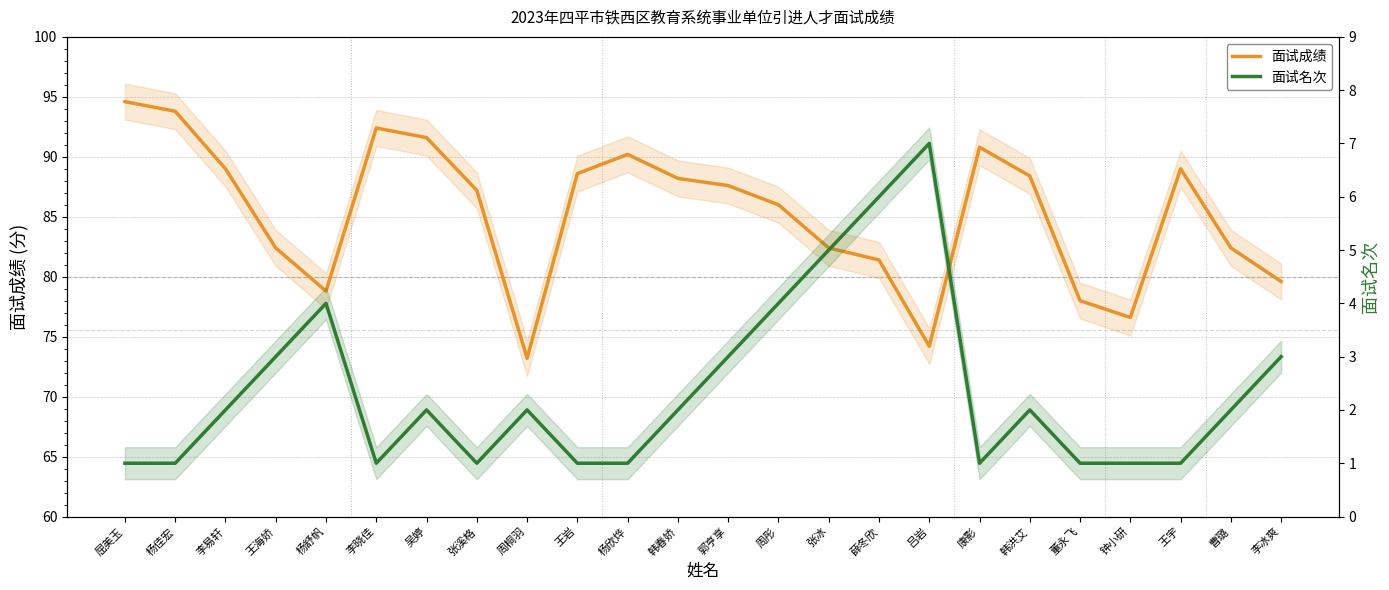

Which series has the largest total across all categories?

面试成绩